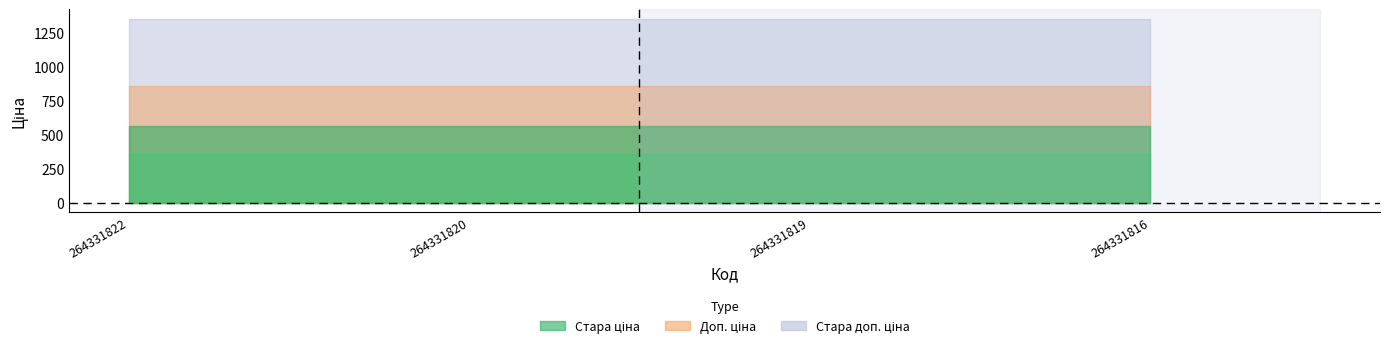

How many series are shown in this chart?

4